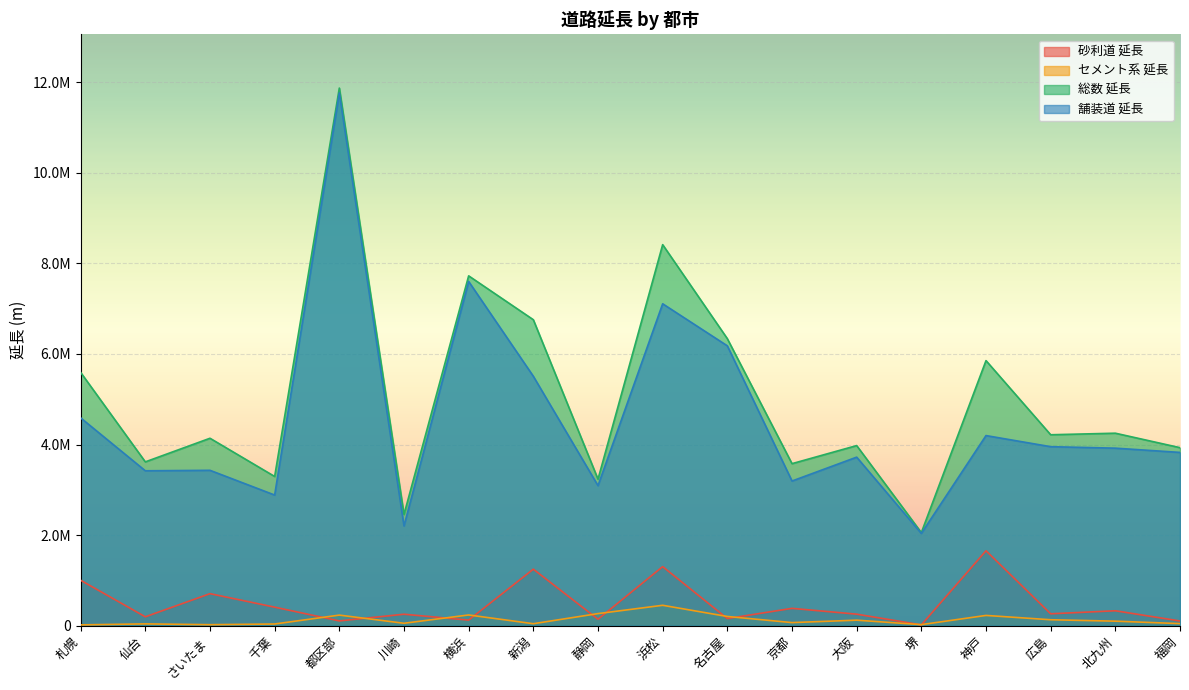

How many interior local valleys does the 総数 延長 series have?

7